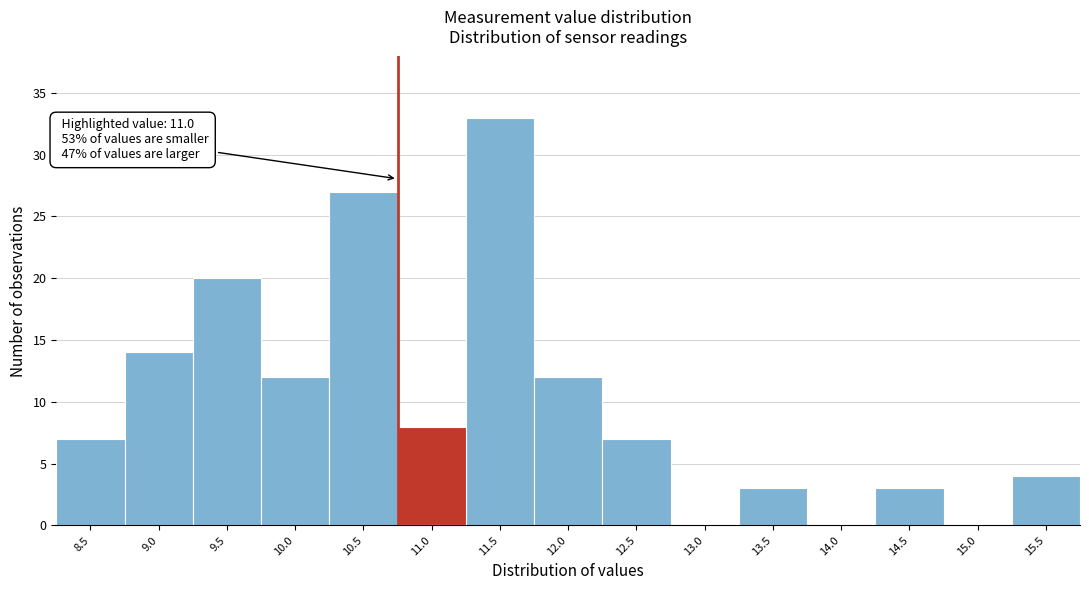

Reading left to right, what are all the values shown in this chart?

8.5=7	9.0=14	9.5=20	10.0=12	10.5=27	11.0=8	11.5=33	12.0=12	12.5=7	13.0=0	13.5=3	14.0=0	14.5=3	15.0=0	15.5=4